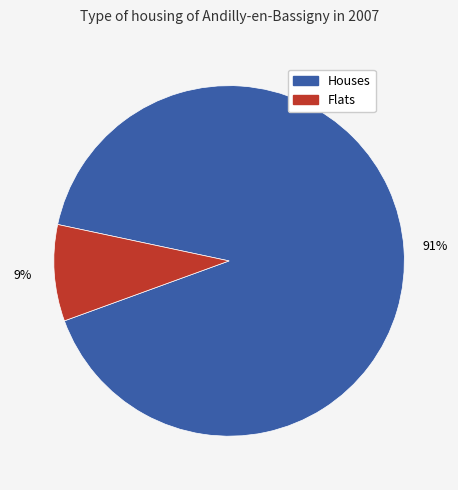

Do Houses and Flats together represent more than half of the pie?

Yes